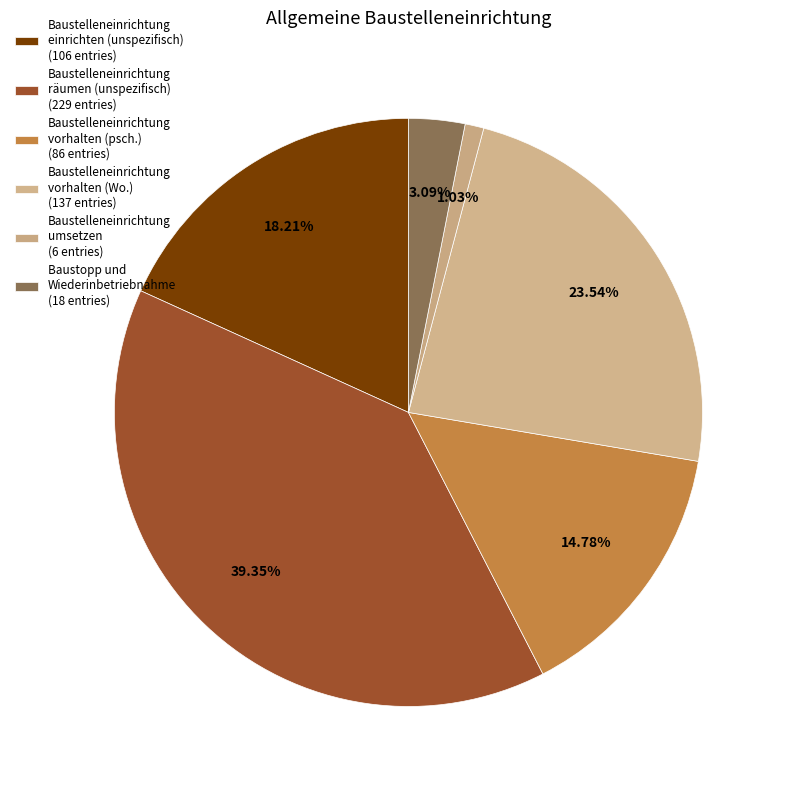

How many segments does this pie chart have?

6